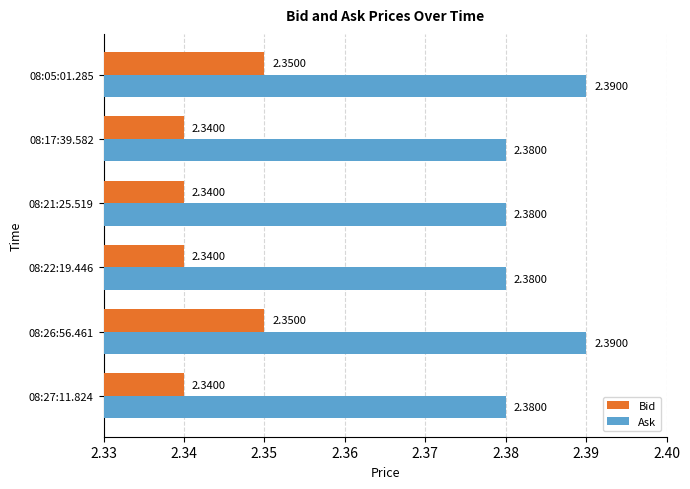

At how many categories does at least one series exceed 2?

6